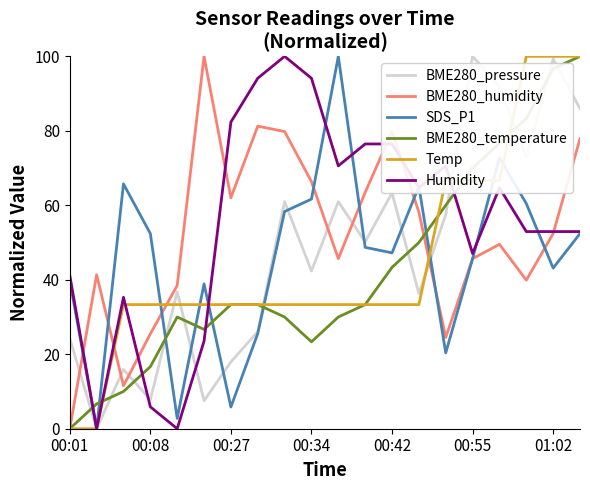

True or false: SDS_P1 has more than 0 interior local peaks.

True